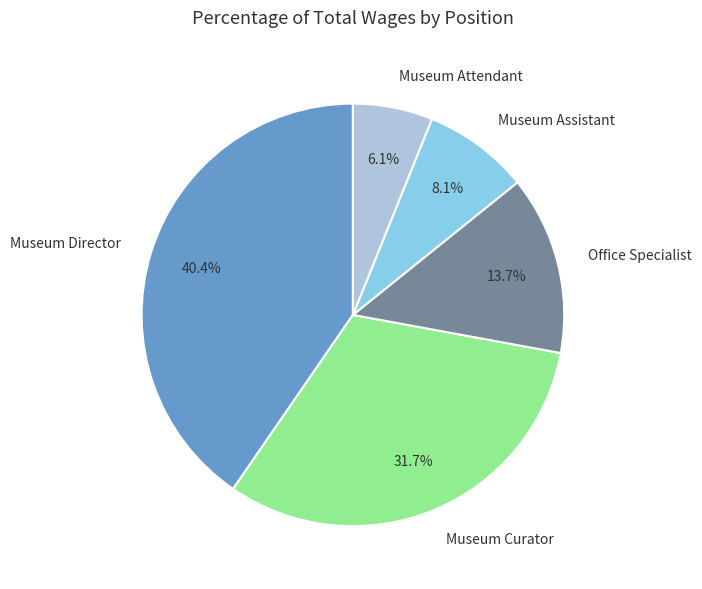

Which category has the smallest portion of the pie?

Museum Attendant